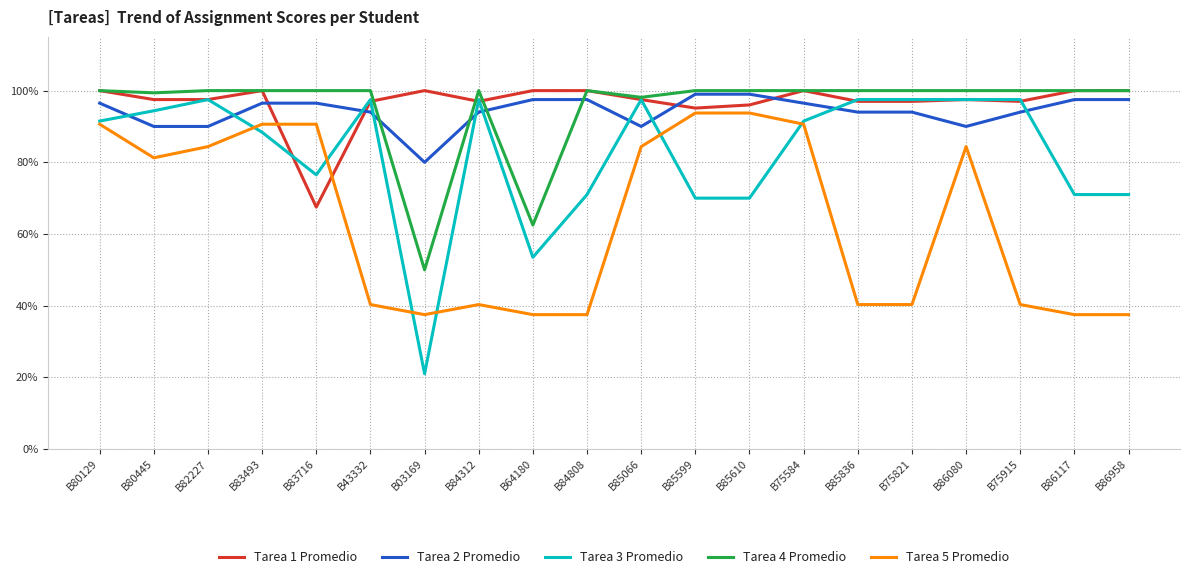

Which category has the lowest value across all series?

B03169